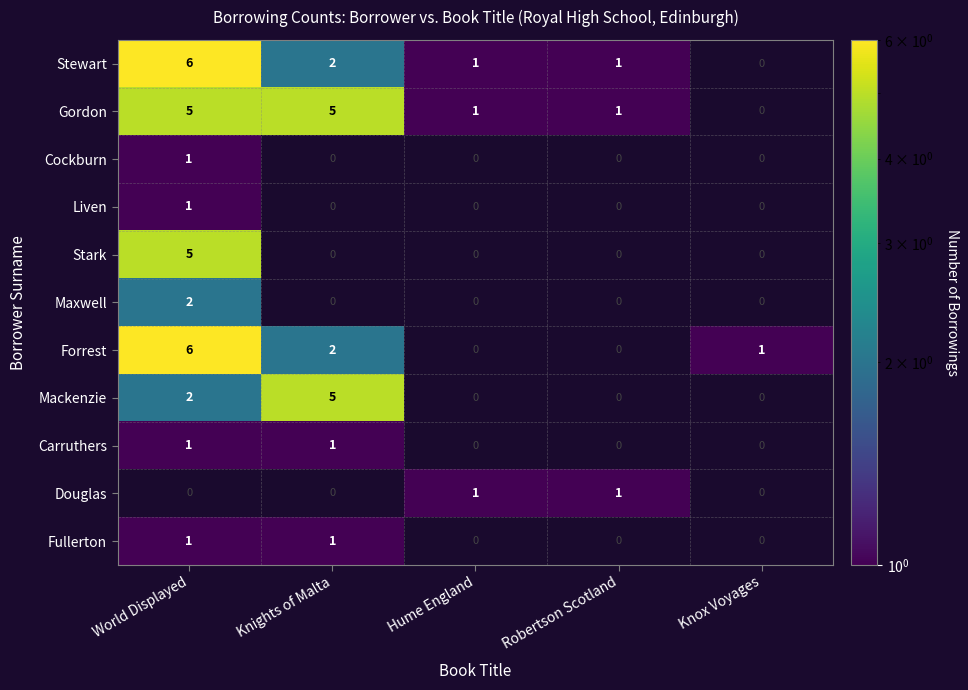

How many categories are shown in the chart?

5